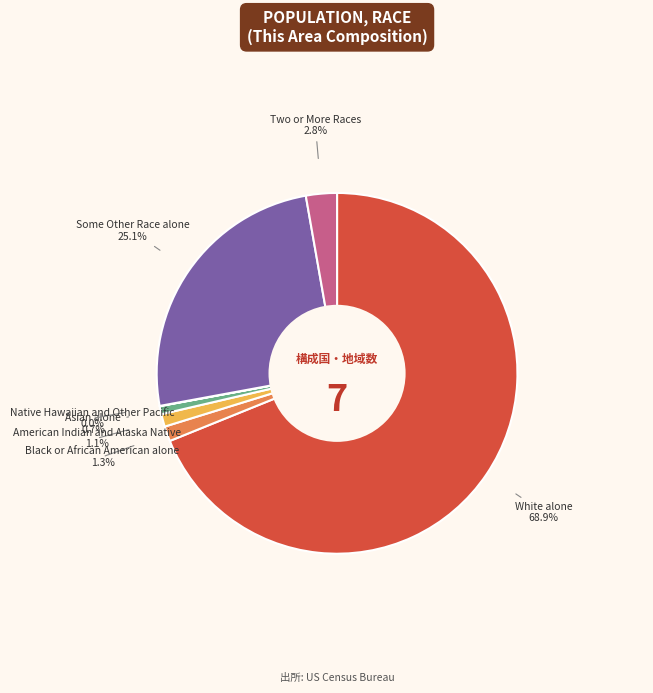

Is it true that Two or More Races is 3% of the pie?

True